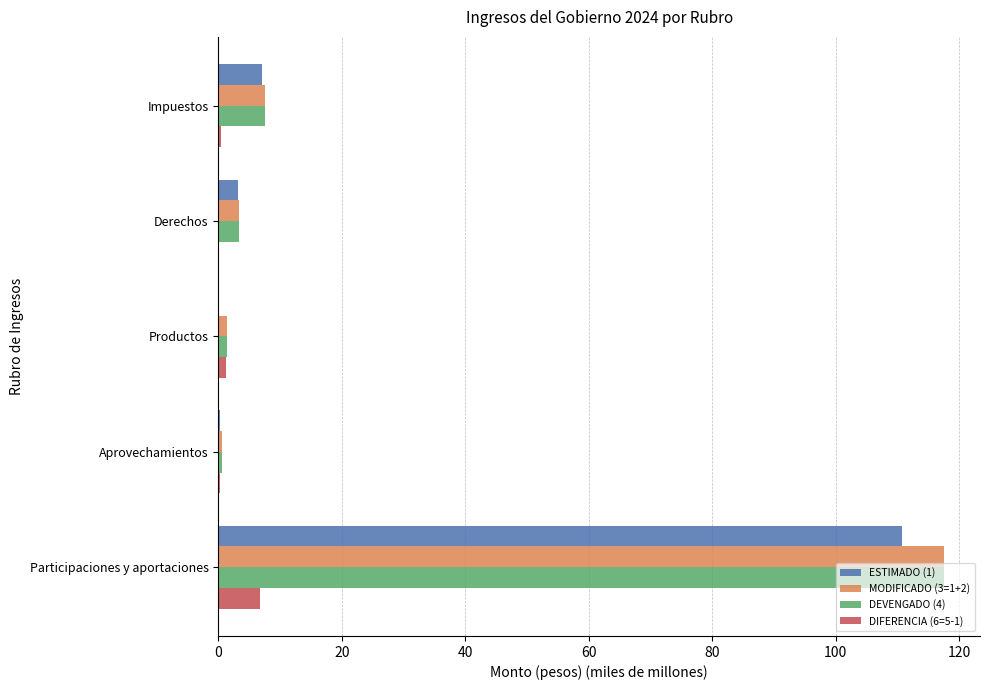

What is the highest value of the MODIFICADO (3=1+2) series?

117.5